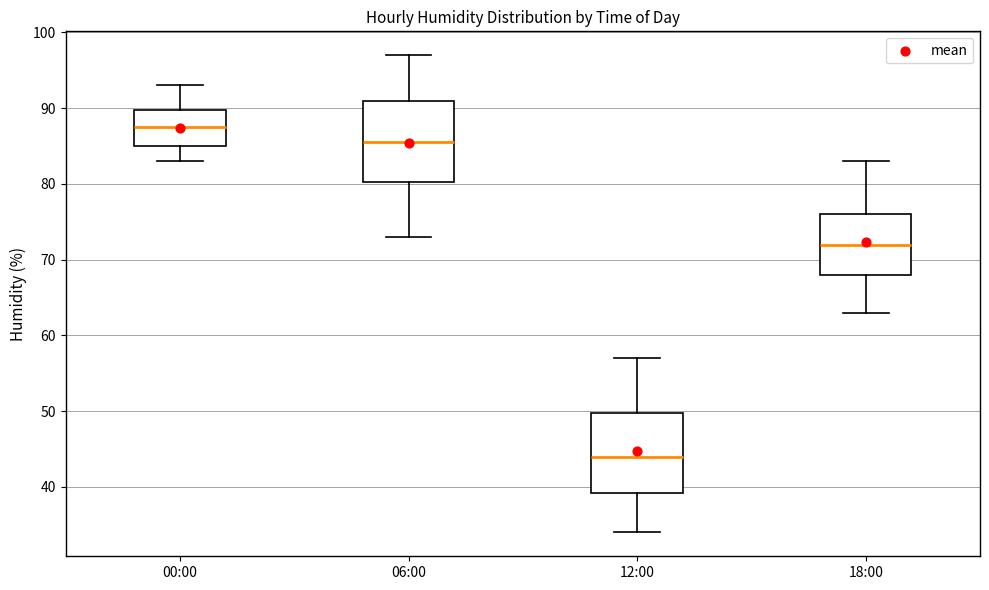

Which box's median line is the highest?

00:00